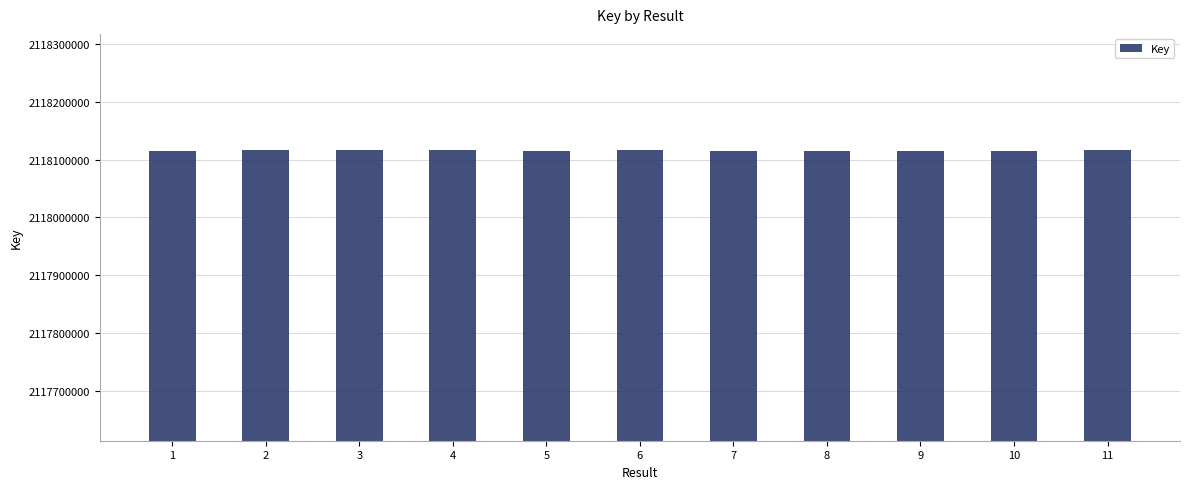

Approximately how many times larger is the value at 7 compared to 11?

1.0